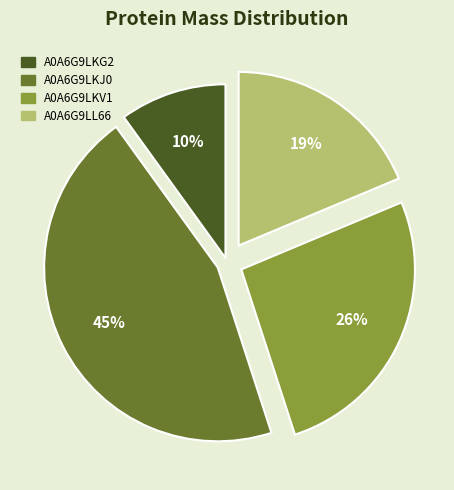

What is the ratio of the value at A0A6G9LL66 to the value at A0A6G9LKJ0?

0.4